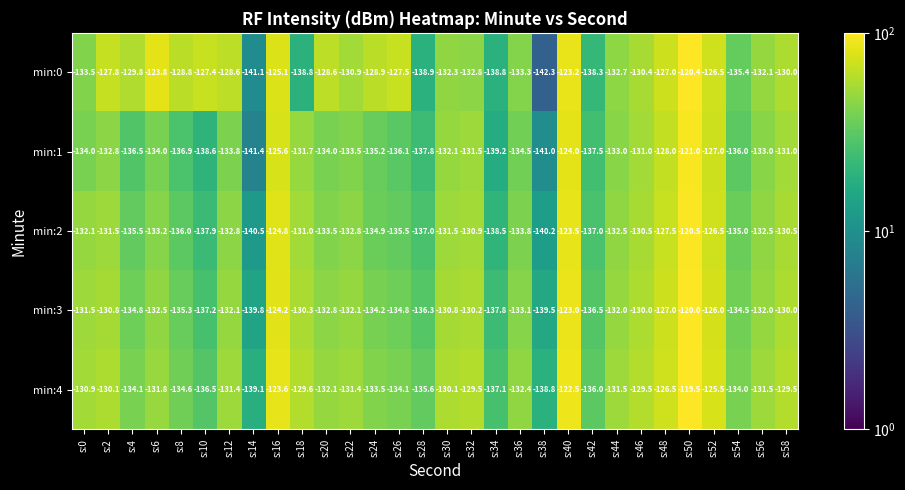

How many data points in min:2 are less than -132?

19